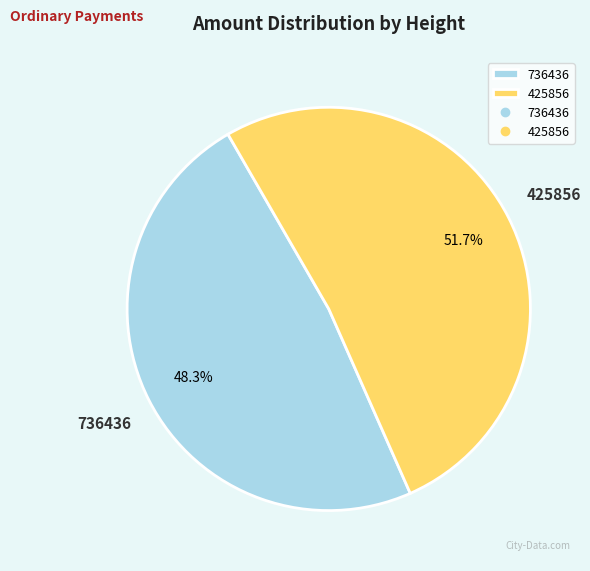

Rank the categories by value from lowest to highest.

736436, 425856